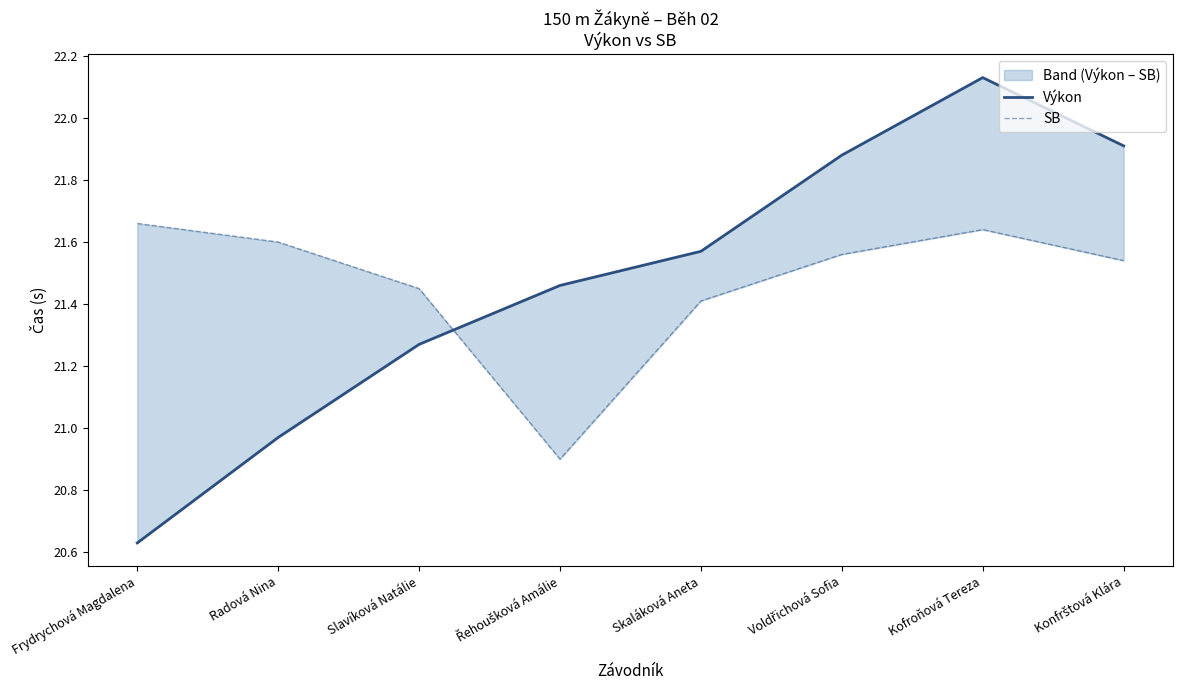

At which category is the sum across all series the highest?

Kofroňová Tereza